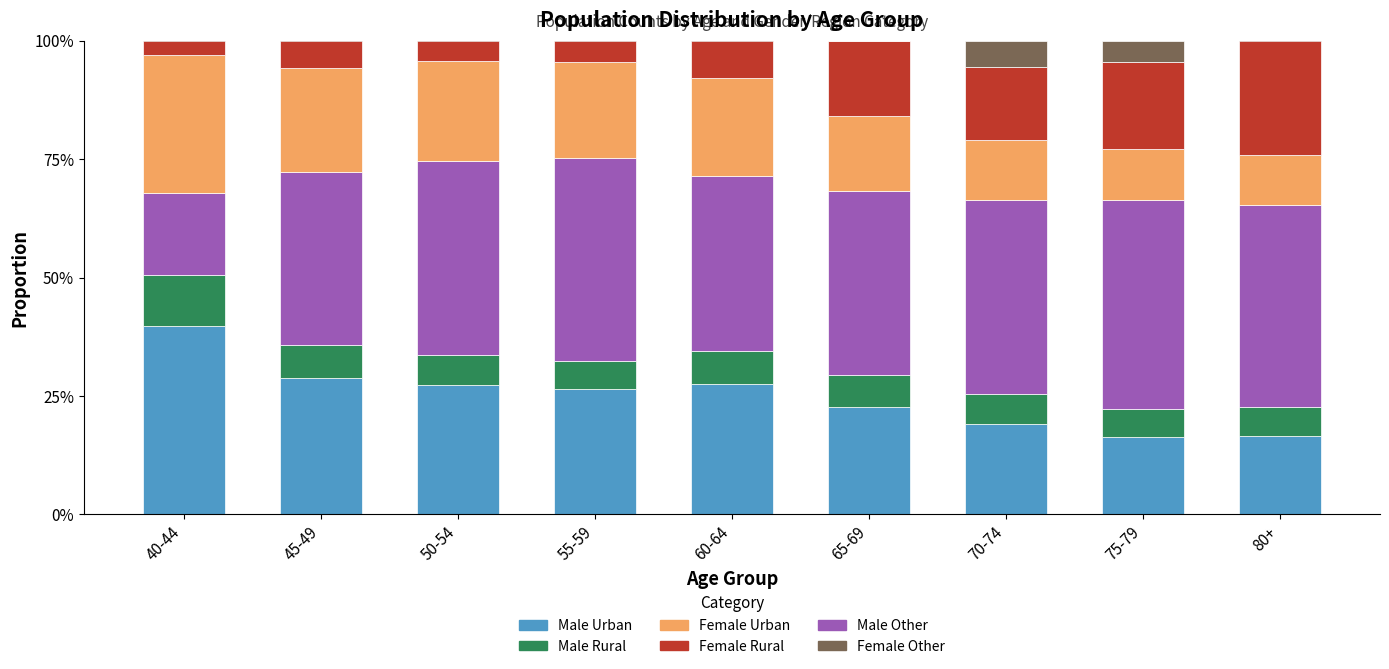

What is the maximum value shown in the chart?

0.4